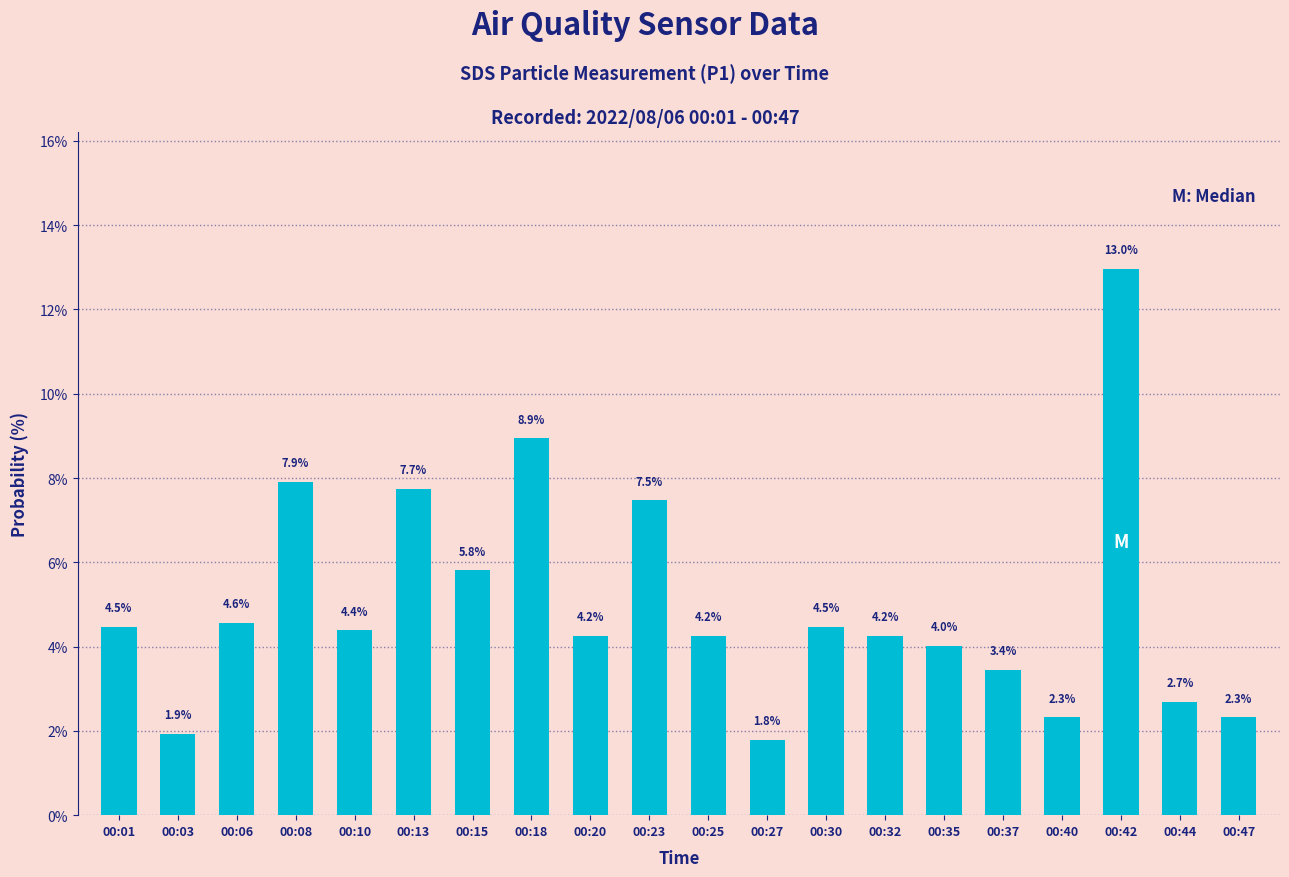

The value at 00:23 is 12.4. True or false?

False